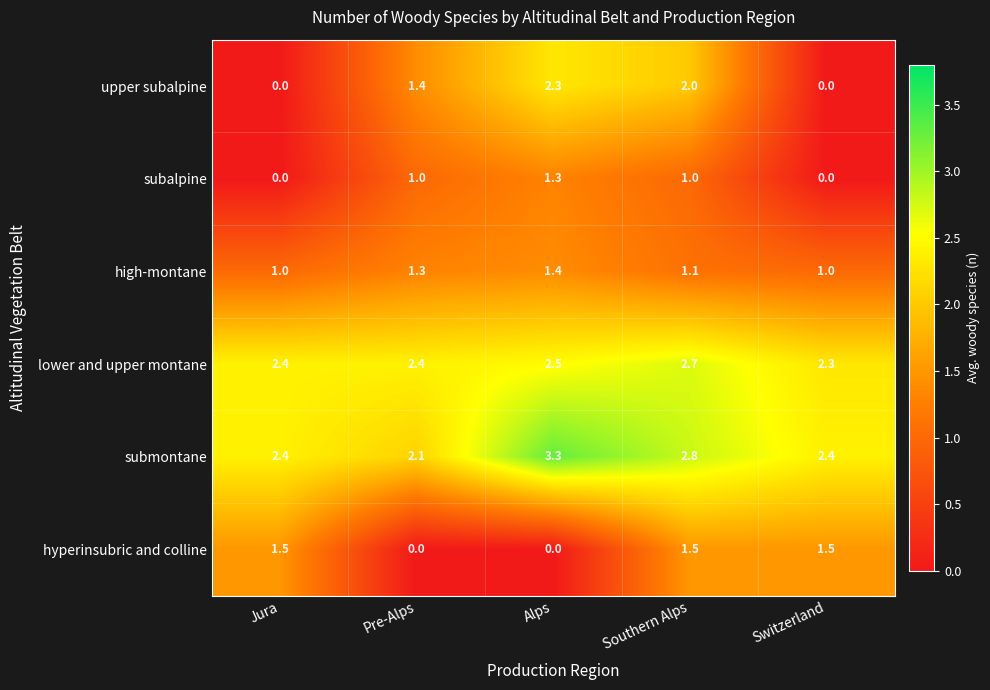

At how many categories does at least one series exceed 1?

5